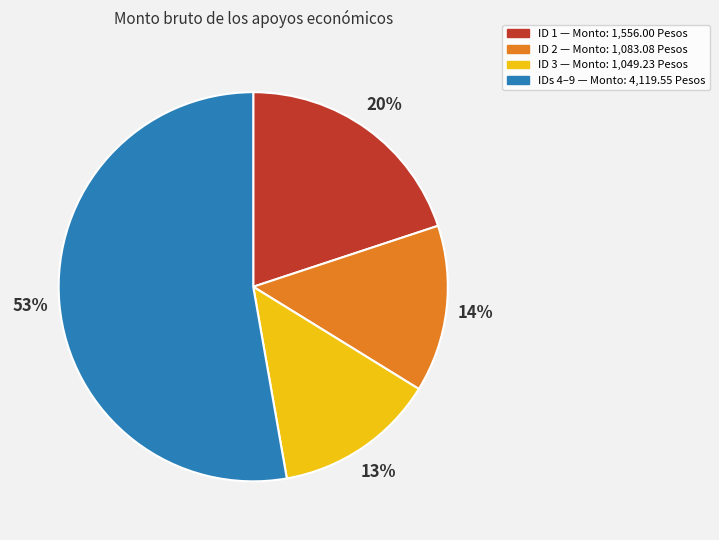

To the nearest percent, what is the average slice percentage?

25%